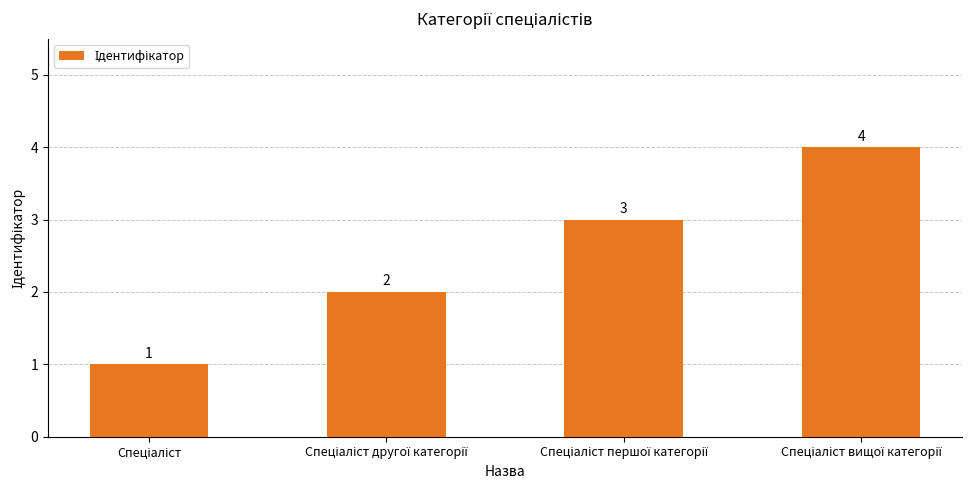

What is the greatest value displayed?

4